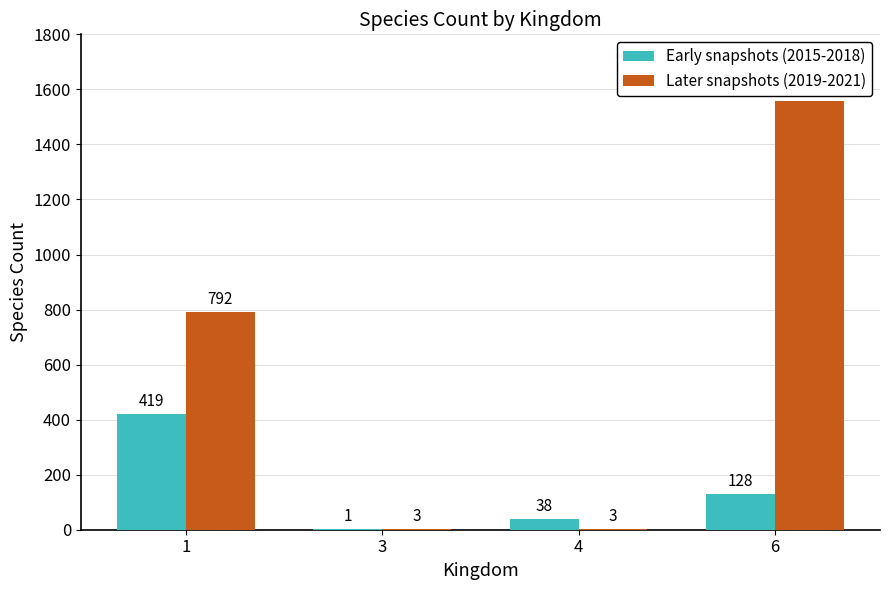

Count the Later snapshots (2019-2021) values in the range 3 to 1559.

4